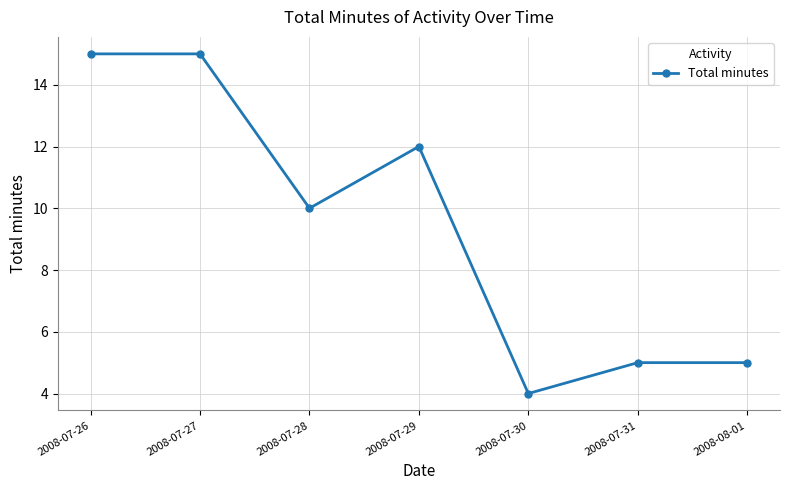

At which category does the data reach its first local valley?

2008-07-28